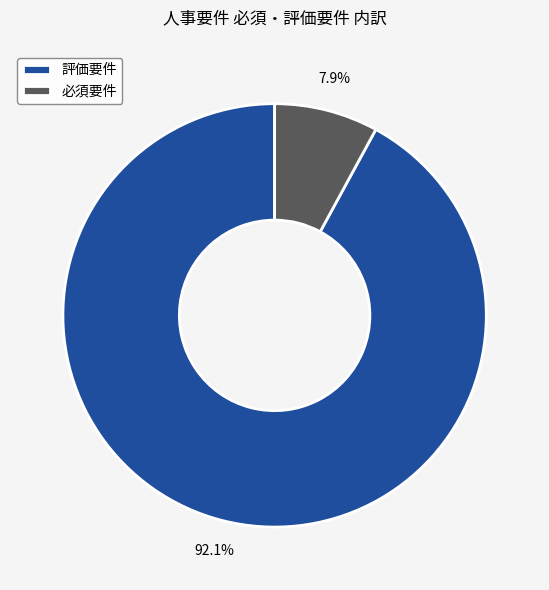

How much of the chart is everything except 評価要件?

7.9%